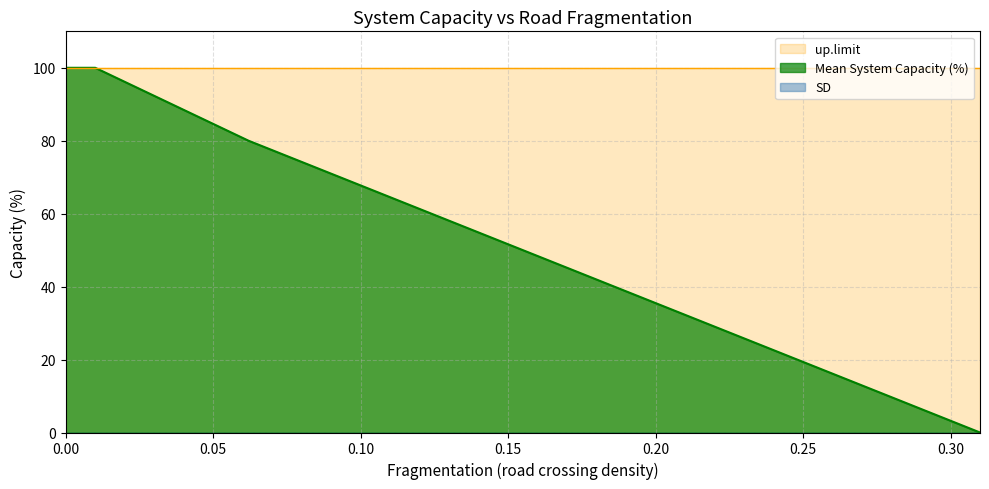

True or false: SD and Mean System Capacity (%) cross at least once.

False